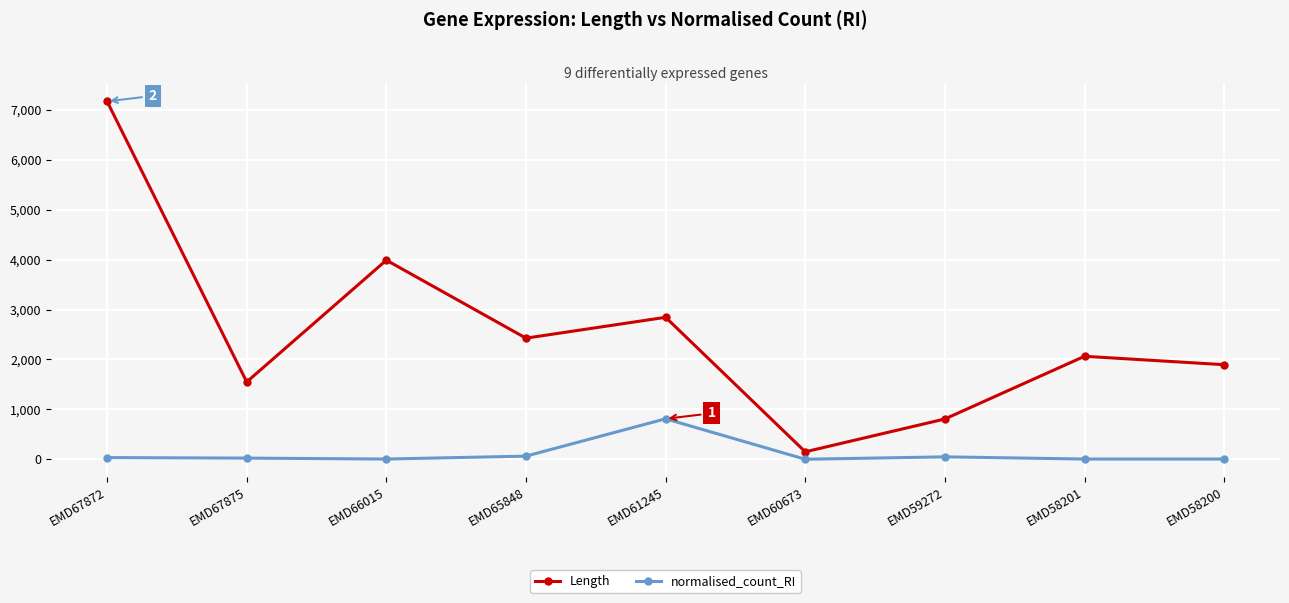

Which series has the largest total across all categories?

Length